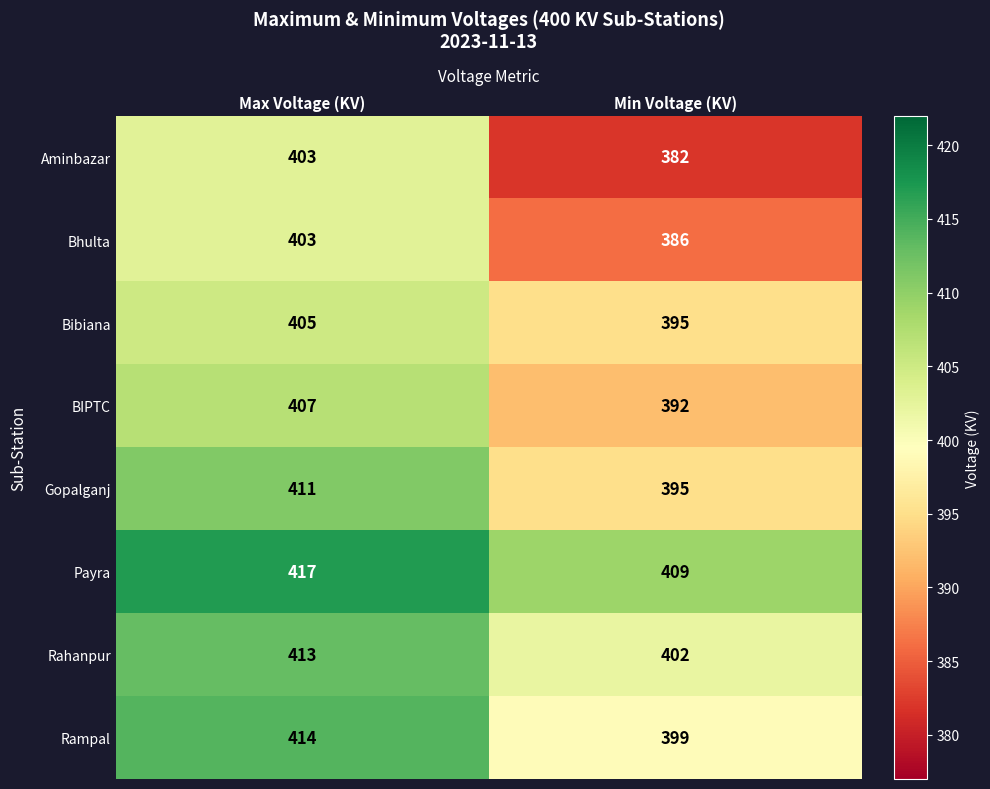

Reading left to right, transcribe all the data shown in this chart.

Aminbazar: 403	382
Bhulta: 403	386
Bibiana: 405	395
BIPTC: 407	392
Gopalganj: 411	395
Payra: 417	409
Rahanpur: 413	402
Rampal: 414	399